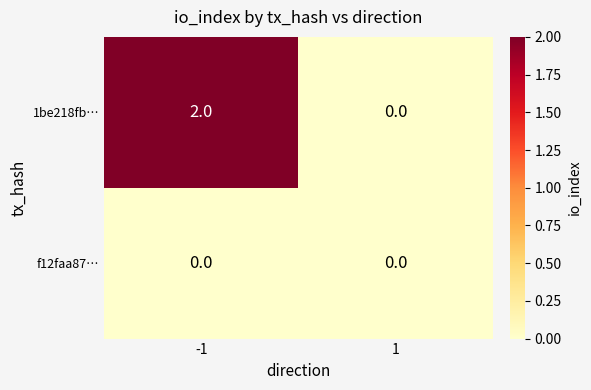

Which series has the largest total across all categories?

1be218fb…